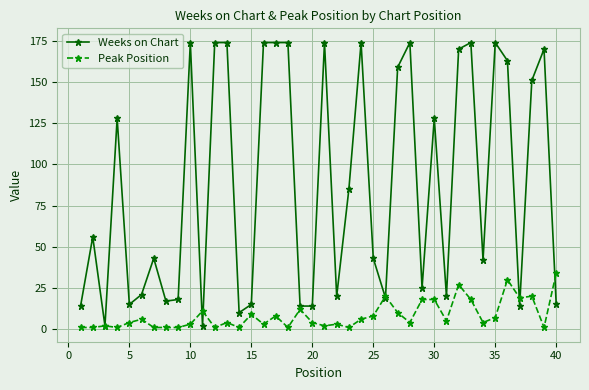

Which series has the widest spread of values?

Weeks on Chart